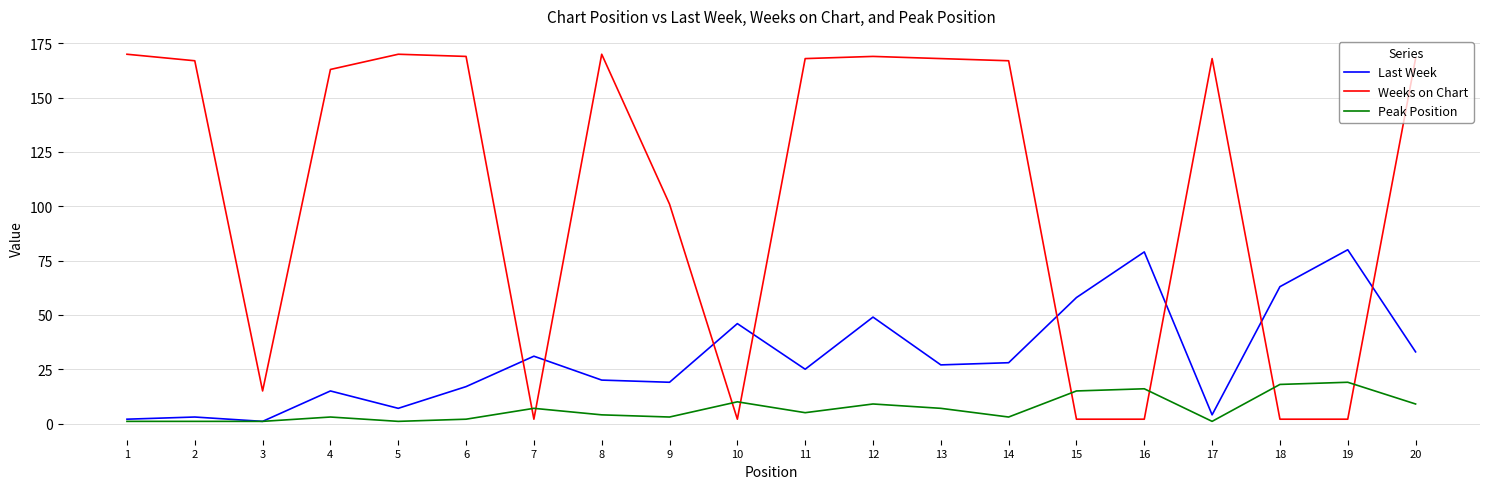

Rank the series at 8 from lowest to highest value.

Peak Position, Last Week, Weeks on Chart